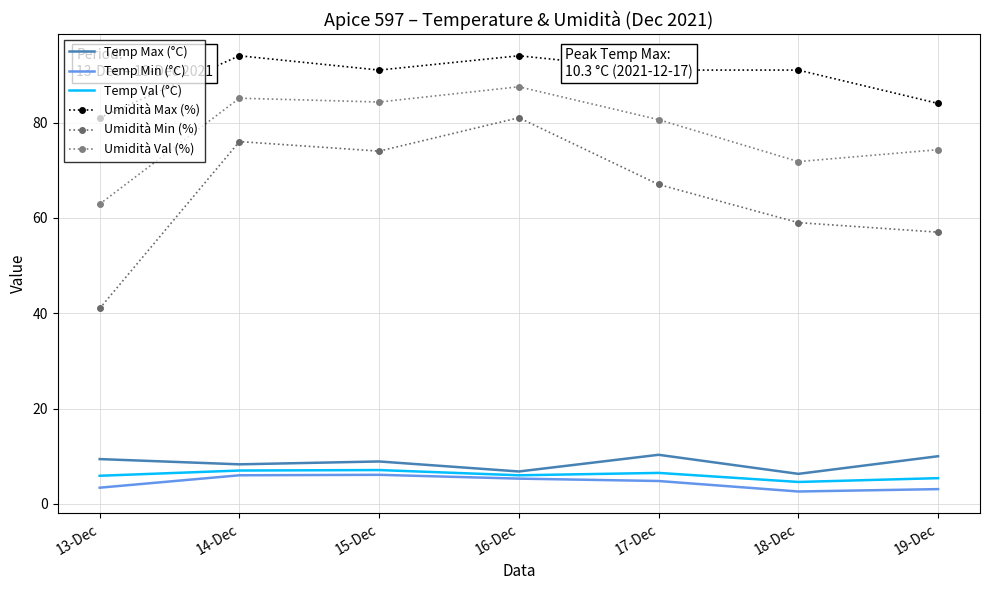

What position from the left is 17-Dec?

5